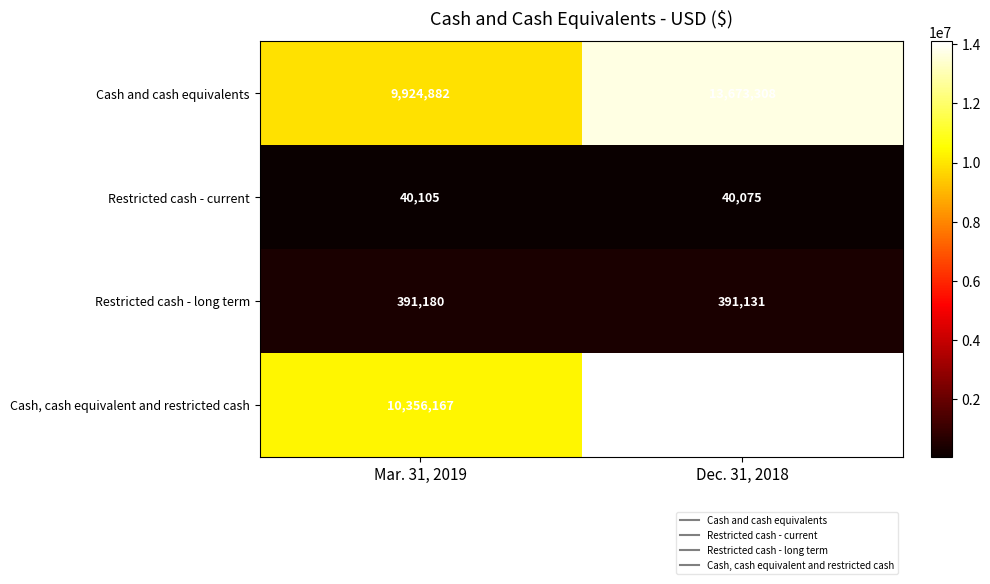

The value of Restricted cash - current at Mar. 31, 2019 is 40105. True or false?

True